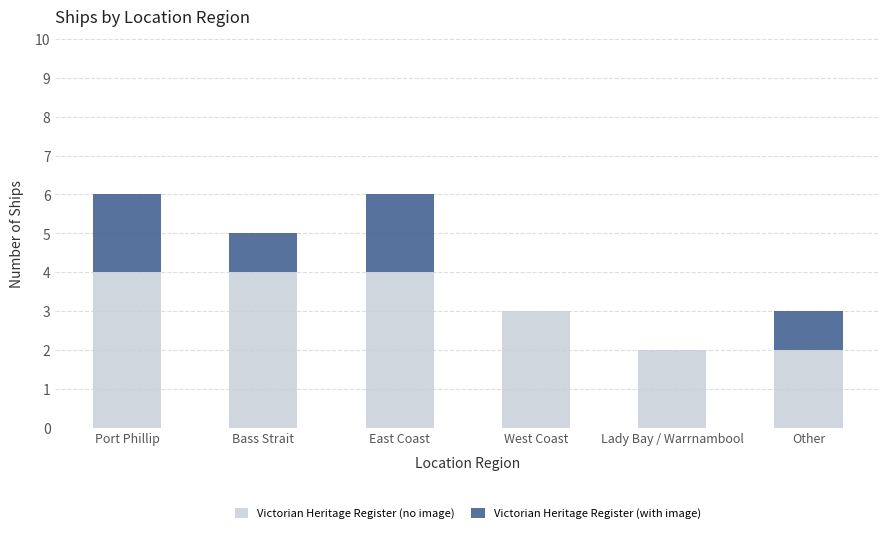

What is the total value across all series at Port Phillip?

6